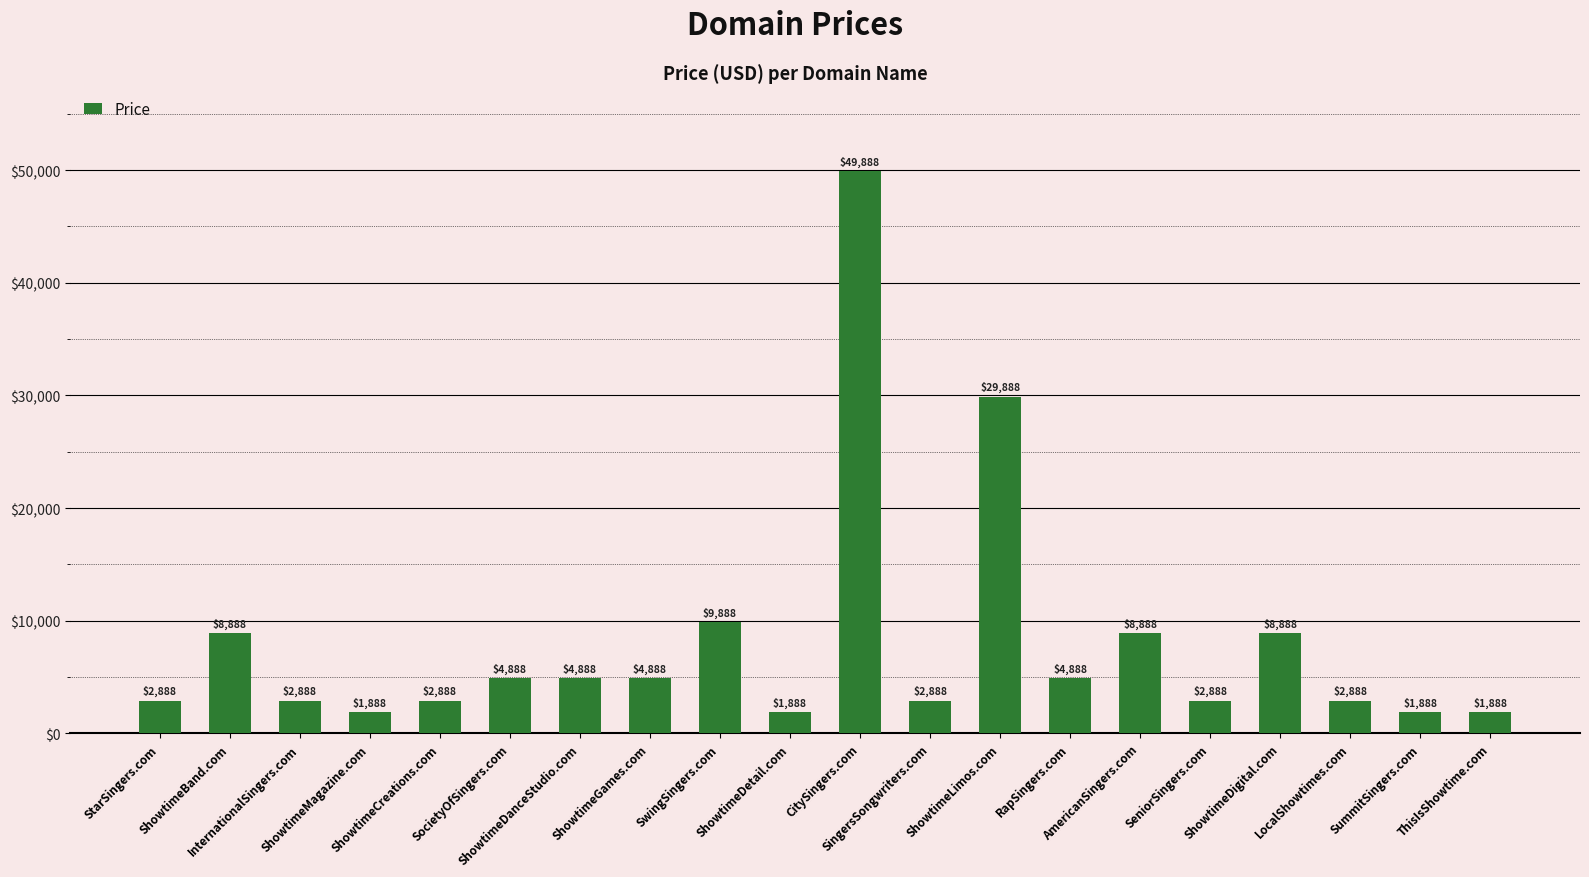

The value at SocietyOfSingers.com is 4888. True or false?

True